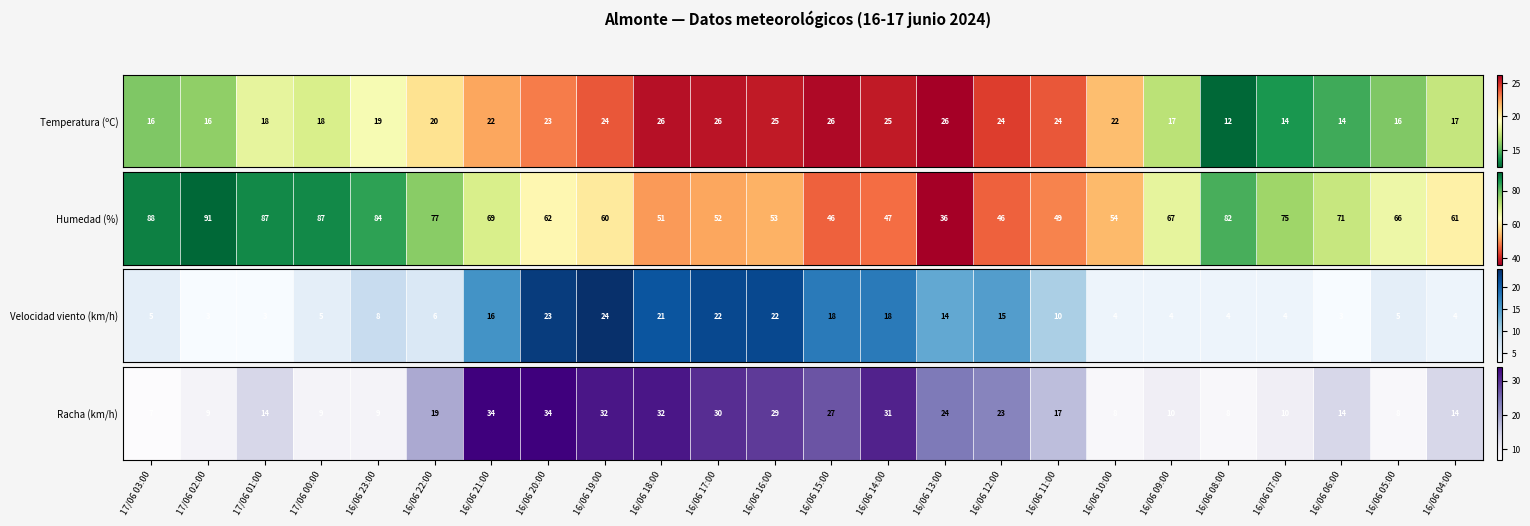

Where is the data nearest to the value 20?

16/06 22:00